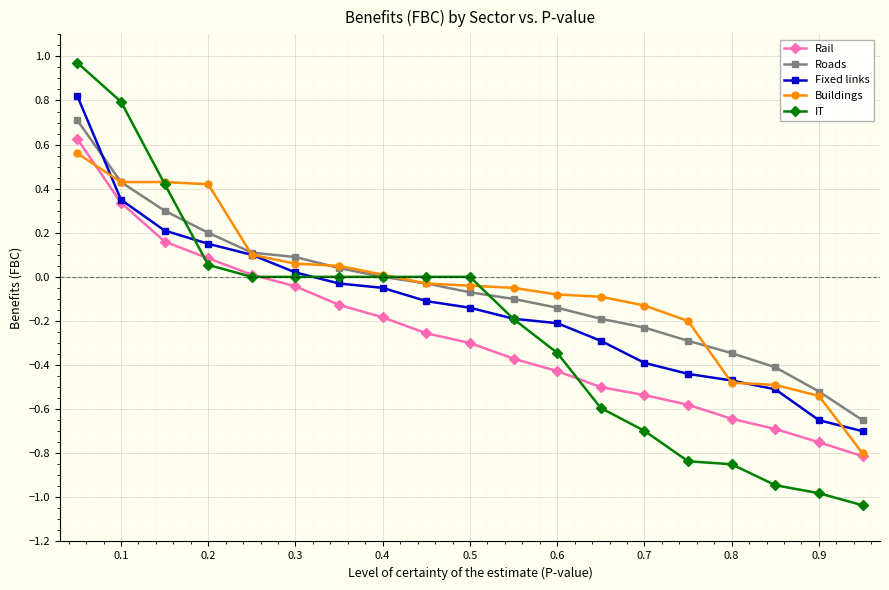

Does the chart display data point markers on the line(s)?

Yes